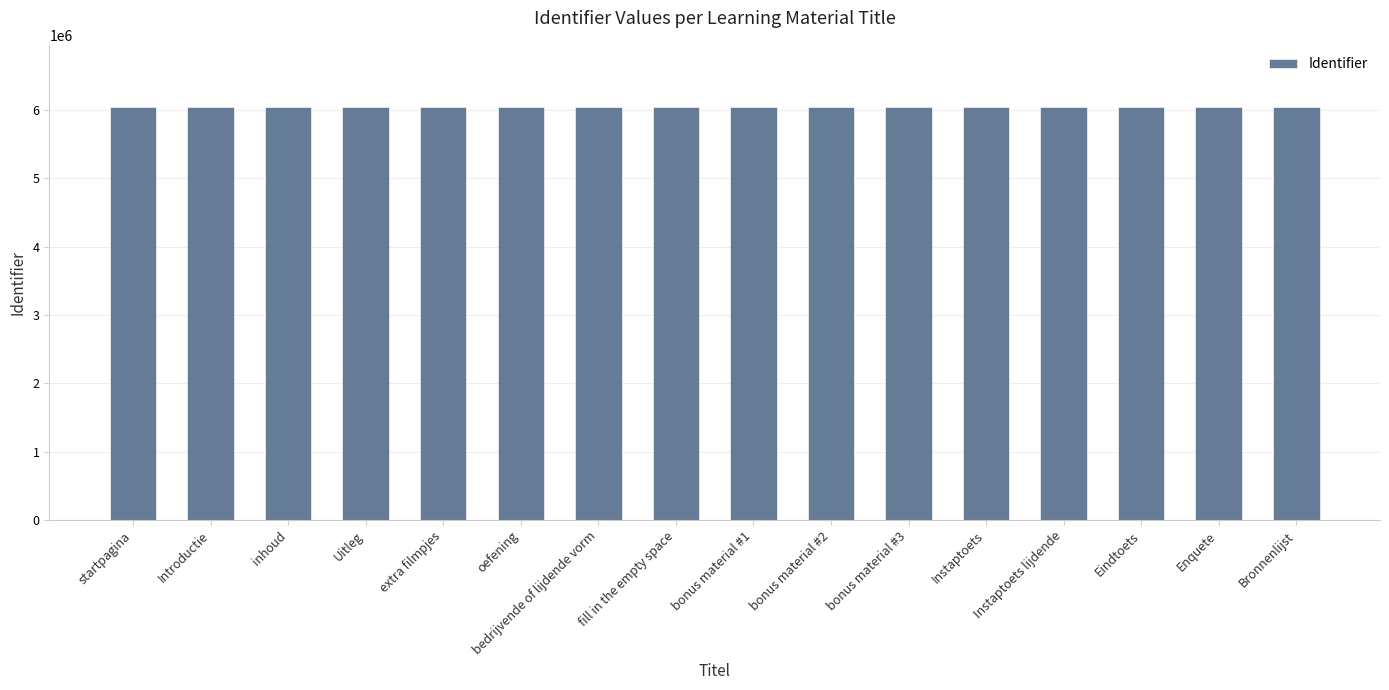

Approximately how many times larger is the value at bonus material #1 compared to startpagina?

1.0